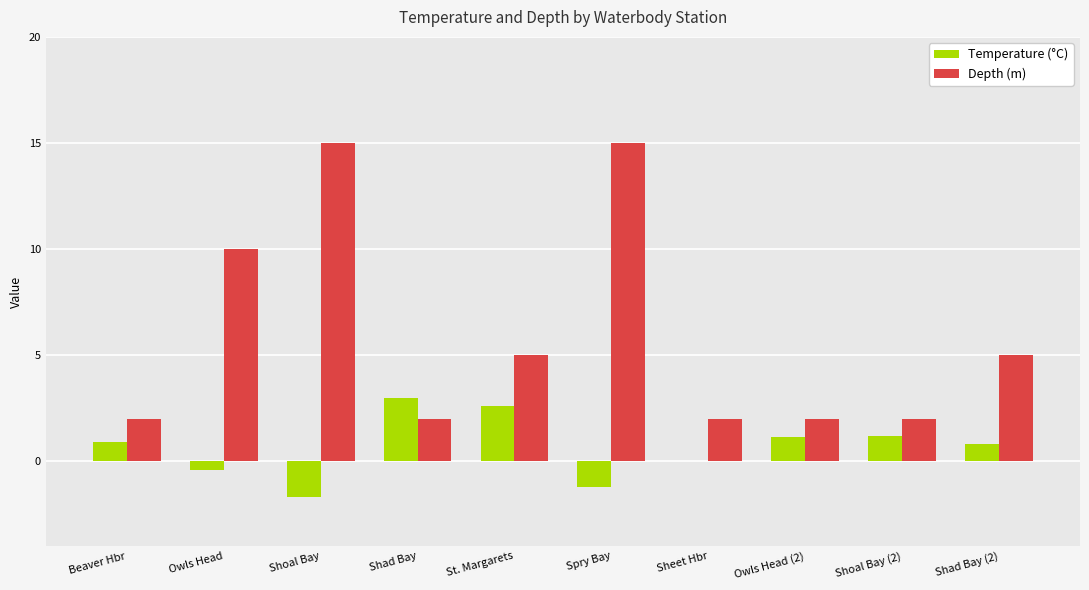

How many distinct data groups are displayed?

2